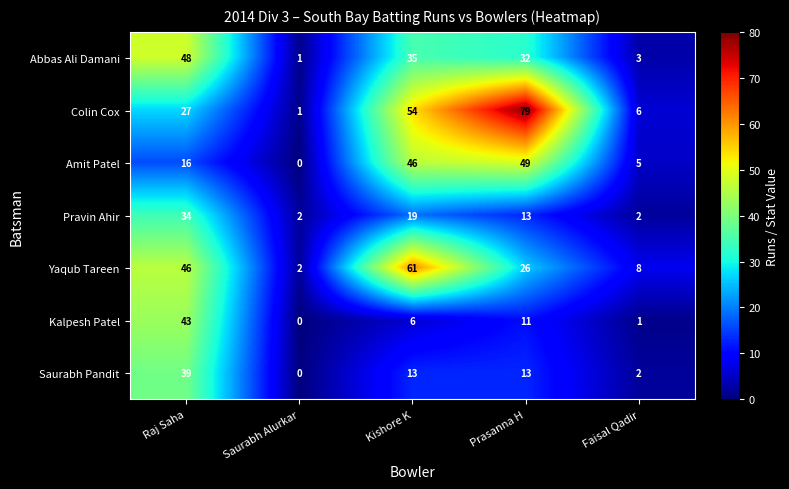

Which category has the lowest value in the Saurabh Pandit series?

Saurabh Alurkar